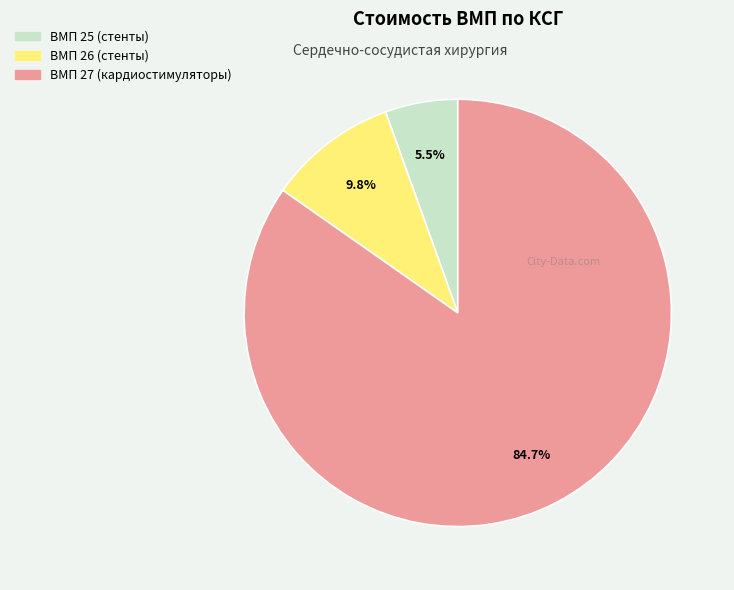

Between ВМП 25 (стенты) and ВМП 27 (кардиостимуляторы), which is larger?

ВМП 27 (кардиостимуляторы)